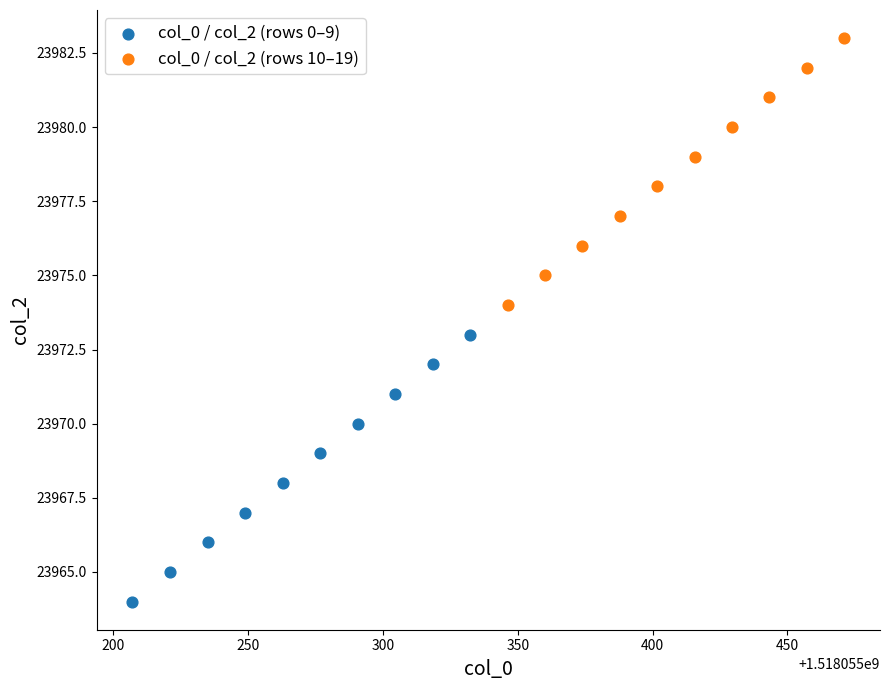

Which series contains the highest Y value?

col_0 / col_2 (rows 10–19)